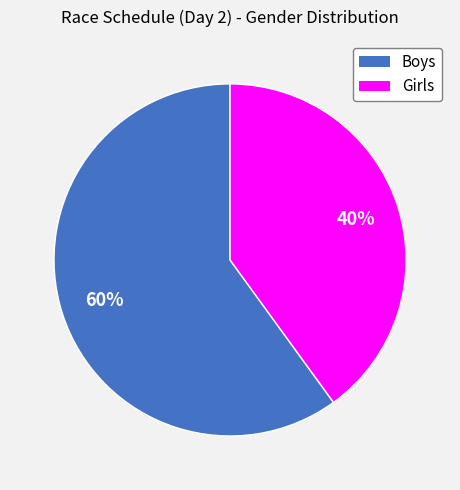

What is the smallest slice in the pie chart?

Girls